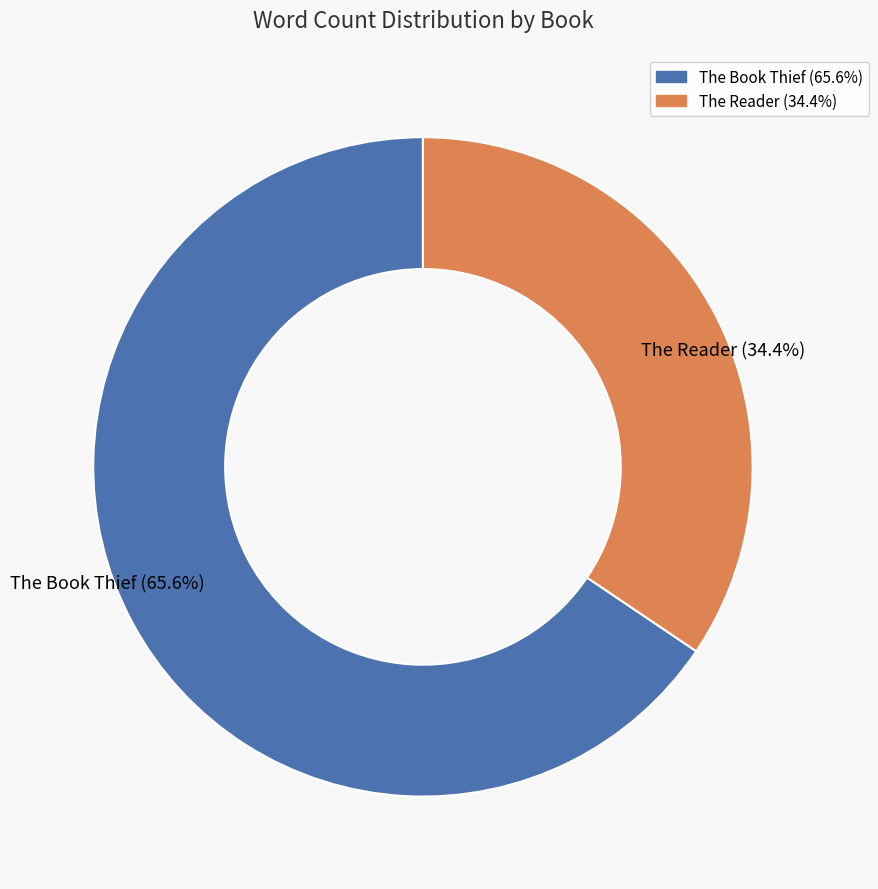

What is the majority slice?

The Book Thief